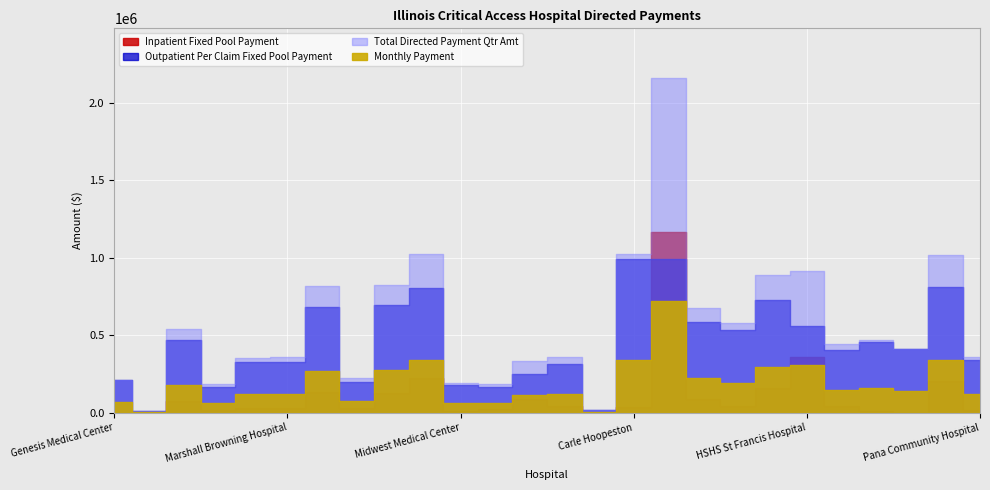

Reading left to right, what are all the values shown in this chart?

Inpatient Fixed Pool Payment: 0.0	0.0	76369.9	17356.8	27770.9	31242.2	135383.0	27770.9	124968.9	222167.0	10414.1	20828.2	86784.0	41656.3	0.0	34713.6	1166376.8	86784.0	41656.3	156211.2	357550.0	41656.3	13885.4	0.0	204810.2	17356.8
Outpatient Per Claim Fixed Pool Payment: 210483.6	9318.3	465640.1	166358.8	326962.1	327510.2	680234.7	196780.2	695582.4	801920.5	180336.2	166906.9	247208.6	315451.3	19732.8	991574.9	988834.3	587600.0	534430.9	729018.6	558274.8	402330.6	456047.7	412197.0	813157.2	339843.3
Total Directed Payment Qtr Amt: 210483.6	9318.3	542010.0	183715.6	354733.0	358752.5	815617.7	224551.1	820551.4	1024087.5	190750.3	187735.0	333992.6	357107.6	19732.8	1026288.5	2155211.1	674384.0	576087.2	885229.8	915824.8	443986.9	469933.2	412197.0	1017967.4	357200.1
Monthly Payment: 70161.2	3106.1	180670.0	61238.5	118244.3	119584.2	271872.6	74850.4	273517.1	341362.5	63583.4	62578.3	111330.9	119035.9	6577.6	342096.2	718403.7	224794.6	192029.1	295076.6	305274.9	147995.6	156644.4	137399.0	339322.5	119066.7